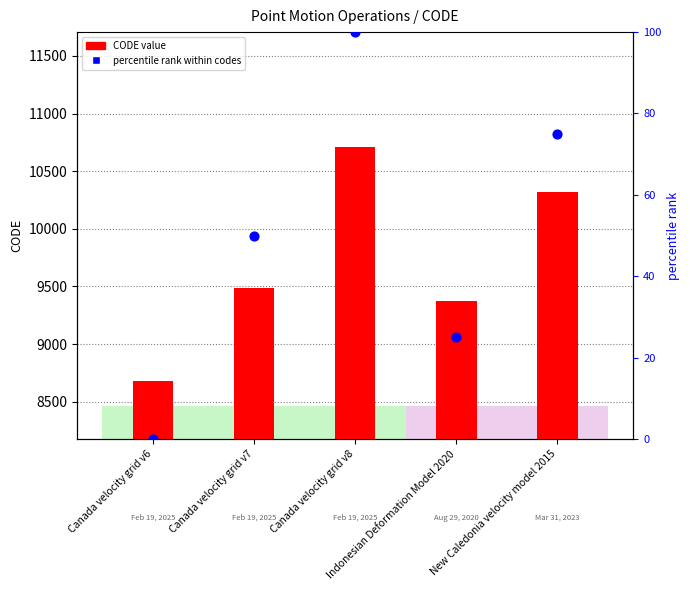

What are all the series names shown in the legend?

CODE value, percentile rank within codes